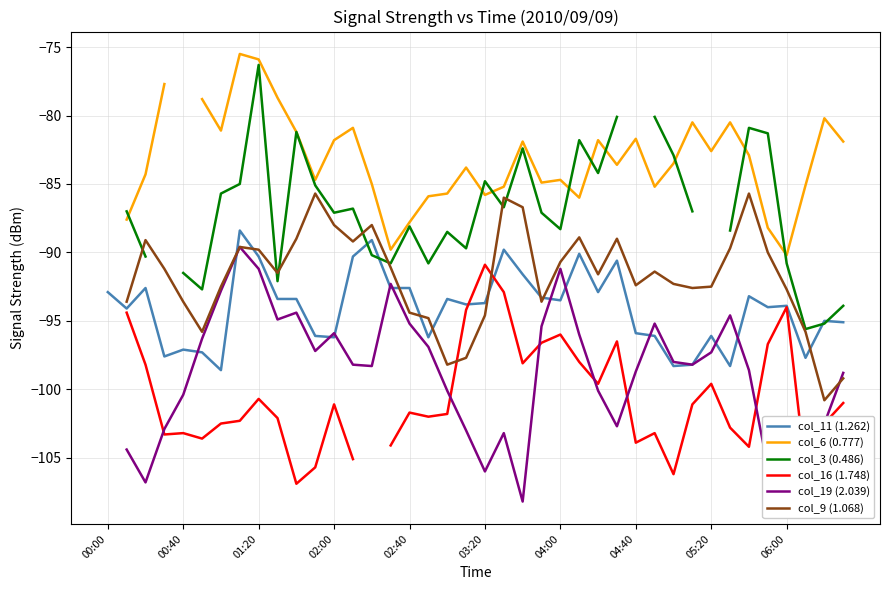

True or false: col_6 (0.777) and col_9 (1.068) intersect in this chart.

False